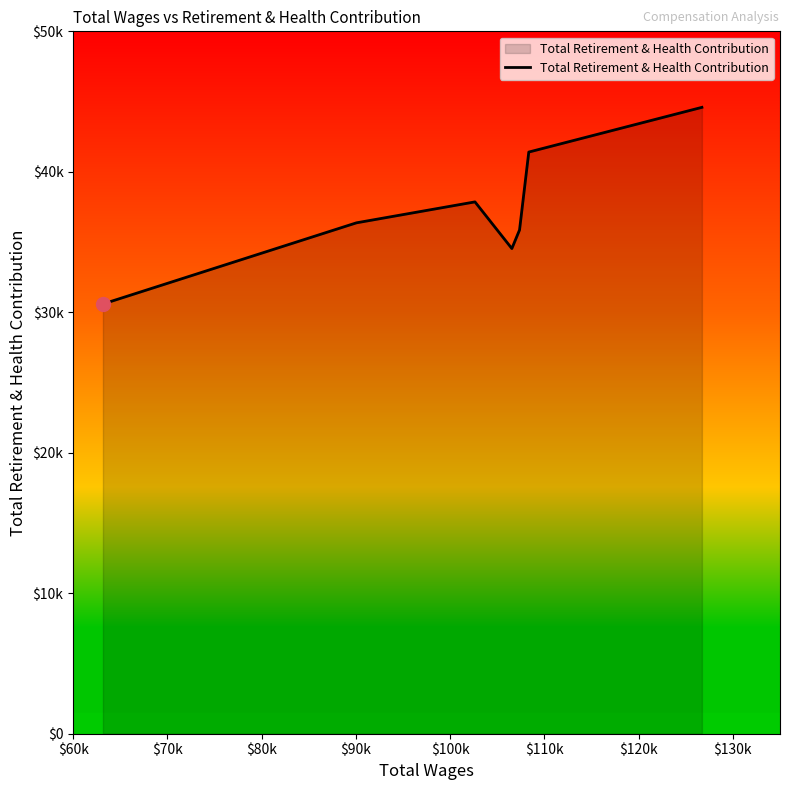

How many points are lower than both their immediate neighbors (excluding endpoints)?

1